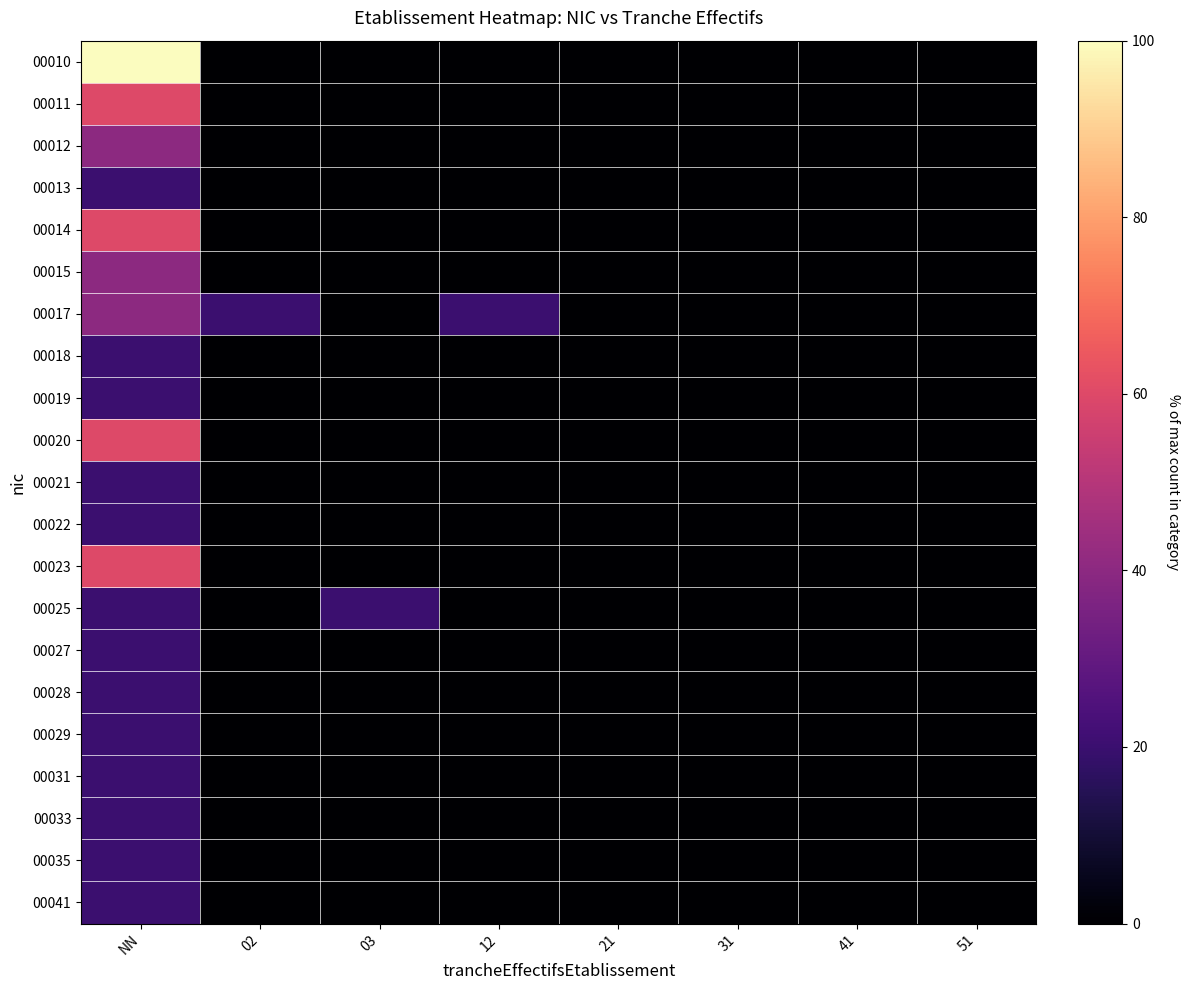

Rank the series by their maximum value, from lowest to highest.

00013, 00018, 00019, 00021, 00022, 00025, 00027, 00028, 00029, 00031, 00033, 00035, 00041, 00012, 00015, 00017, 00011, 00014, 00020, 00023, 00010